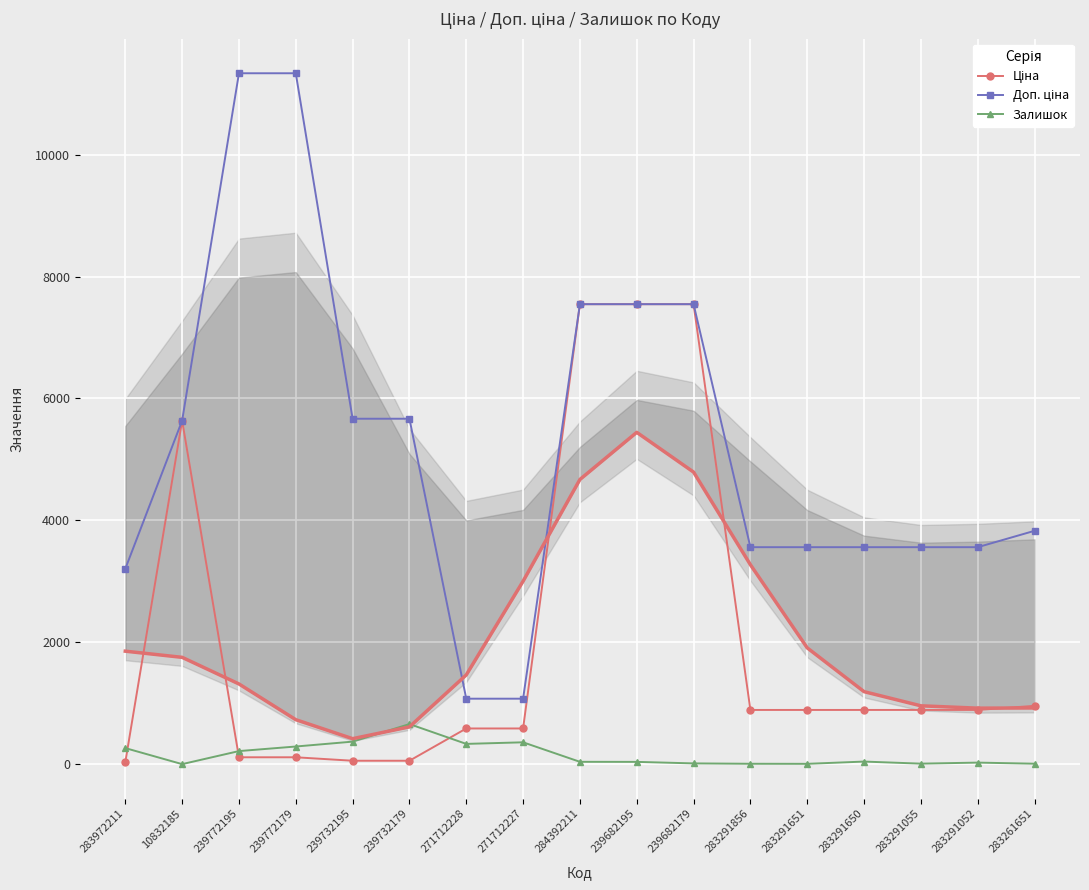

Which series has the widest spread of values?

Доп. ціна